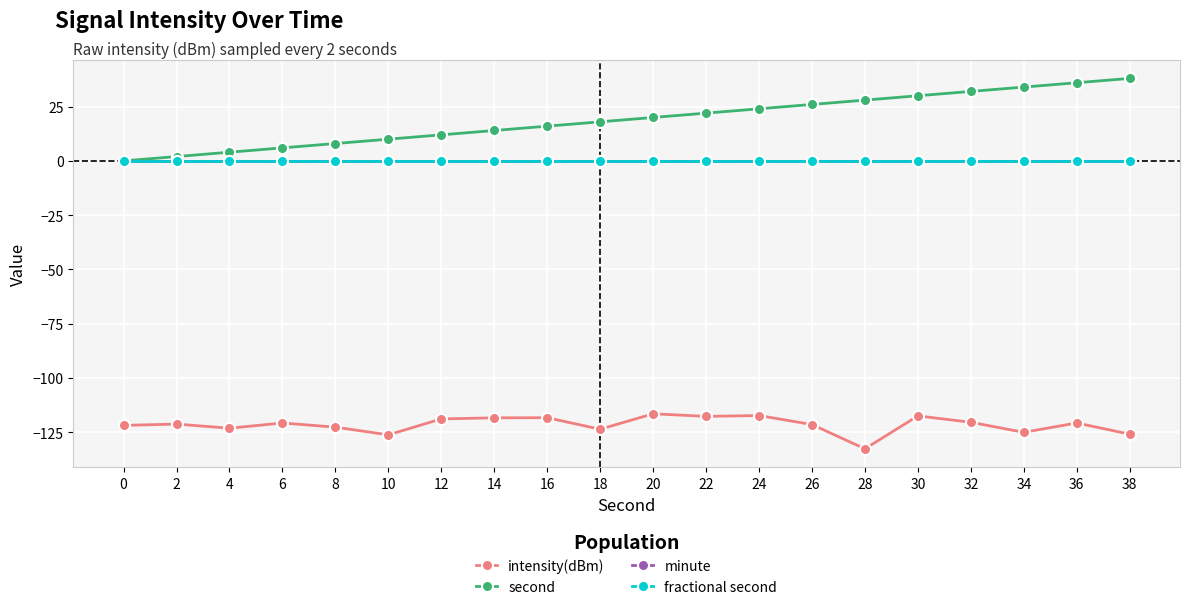

Does the chart display data point markers on the line(s)?

Yes